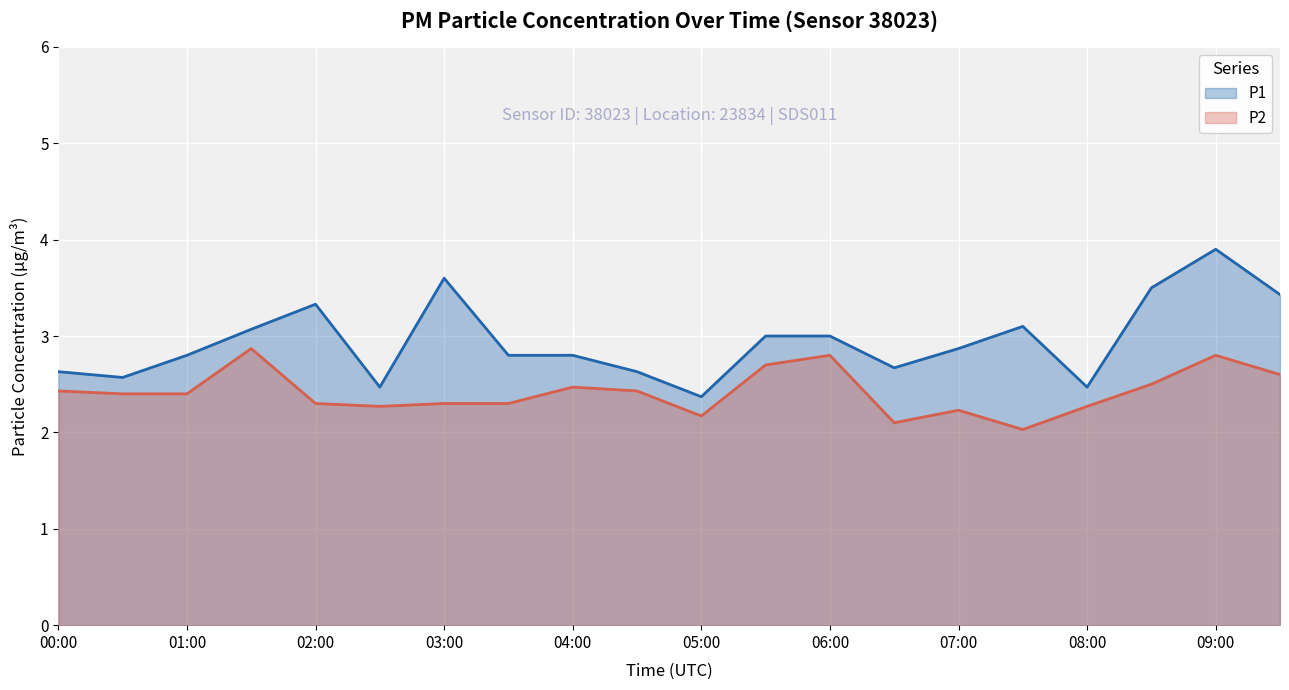

What position from the right is 01:00?

18